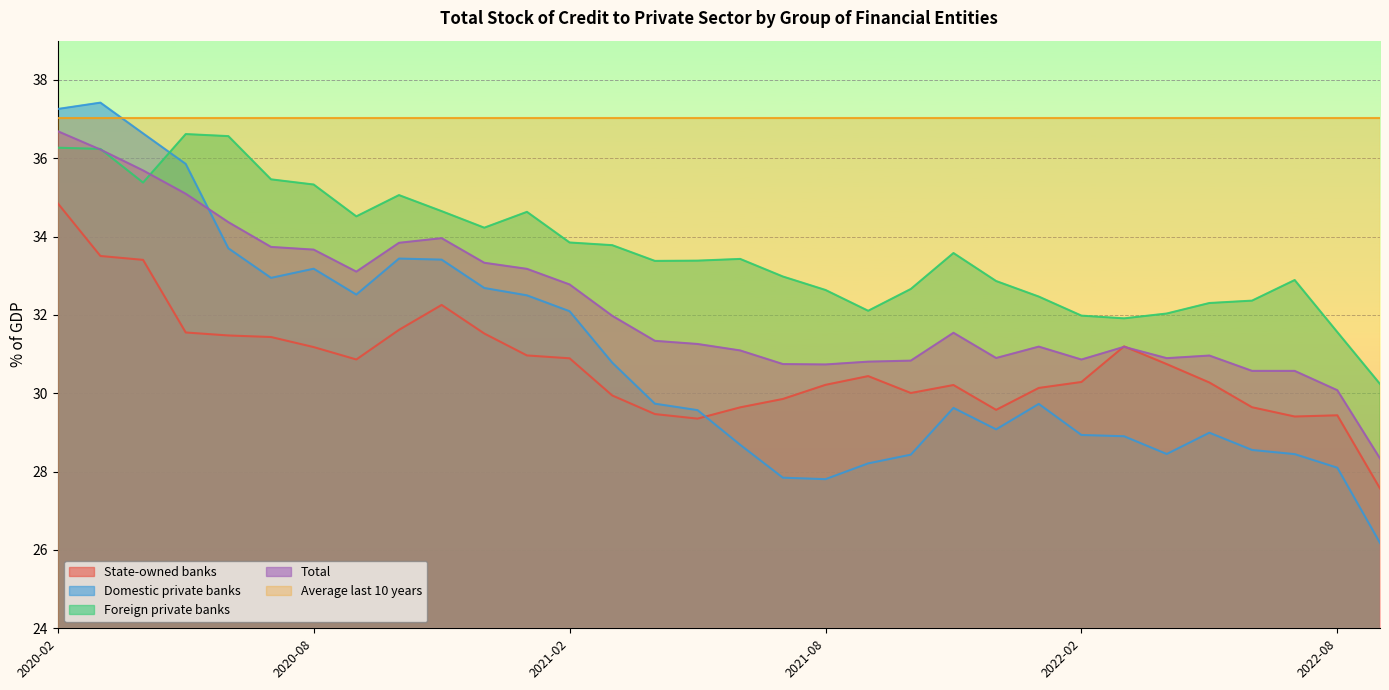

What are all the series names shown in the legend?

State-owned banks, Domestic private banks, Foreign private banks, Total, Average last 10 years